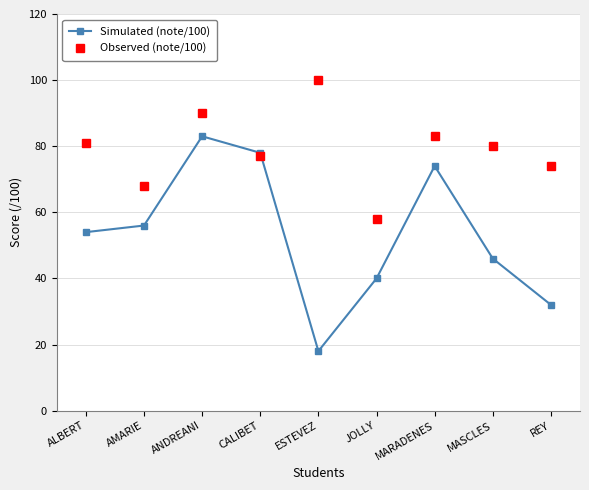

Reading right to left, transcribe all the data shown in this chart.

Simulated (note/100): 32	46	74	40	18	78	83	56	54
Observed (note/100): 74	80	83	58	100	77	90	68	81